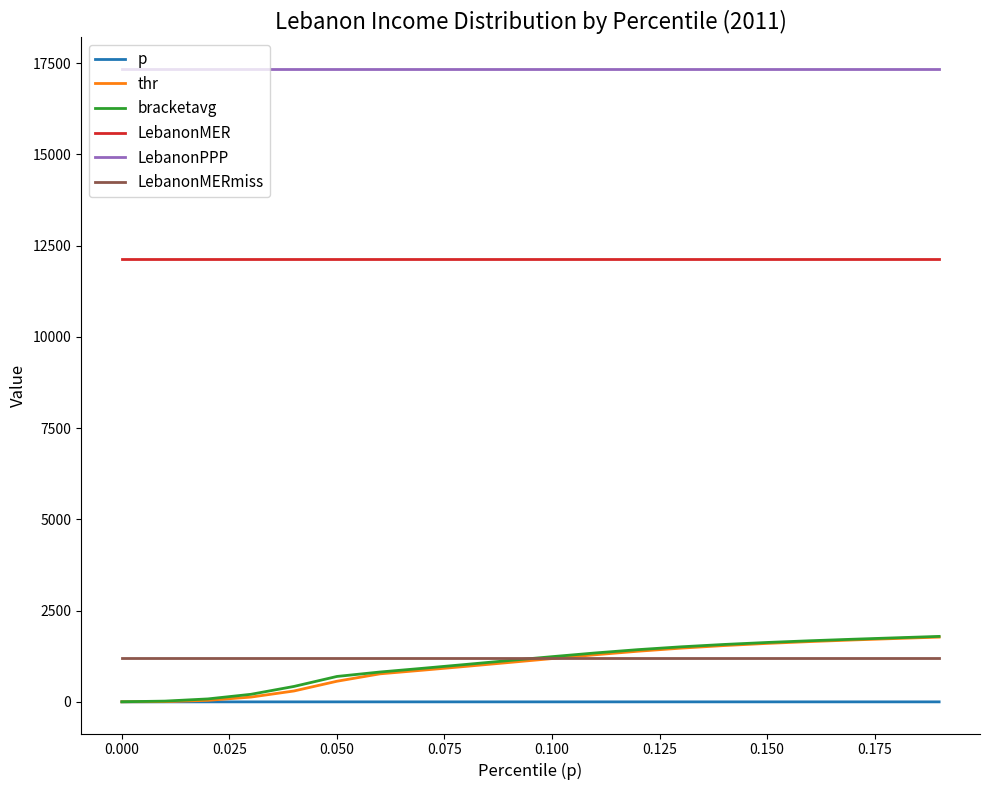

What is the highest value of the p series?

0.2